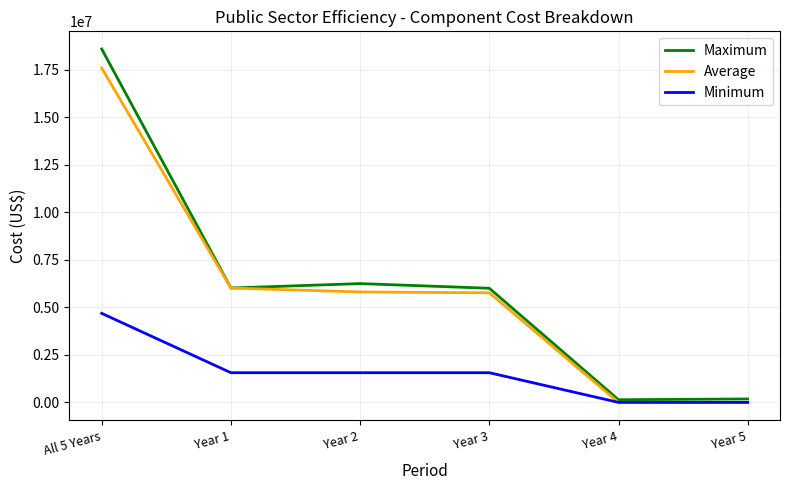

Which series has the widest spread of values?

Maximum